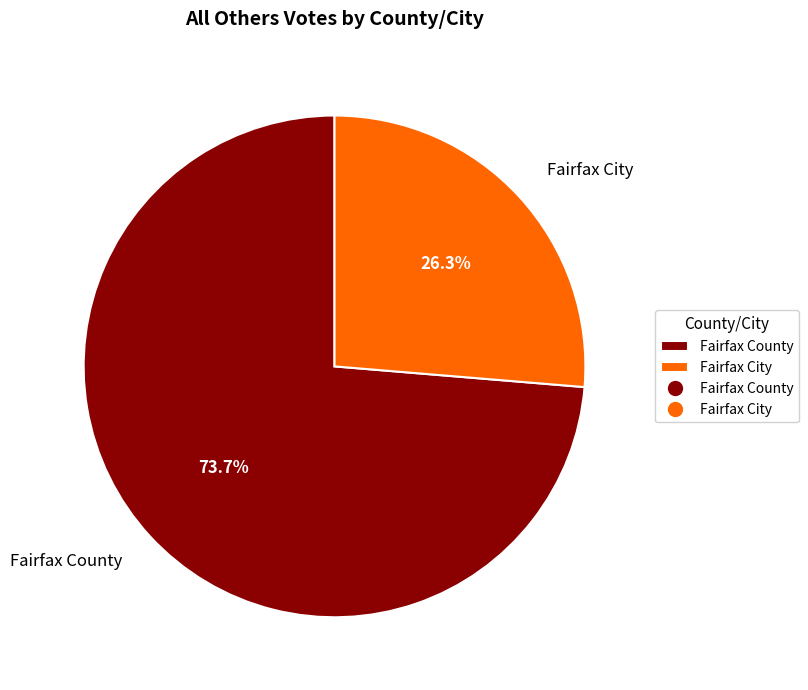

What percentage is the Fairfax County slice, to the nearest percent?

74%